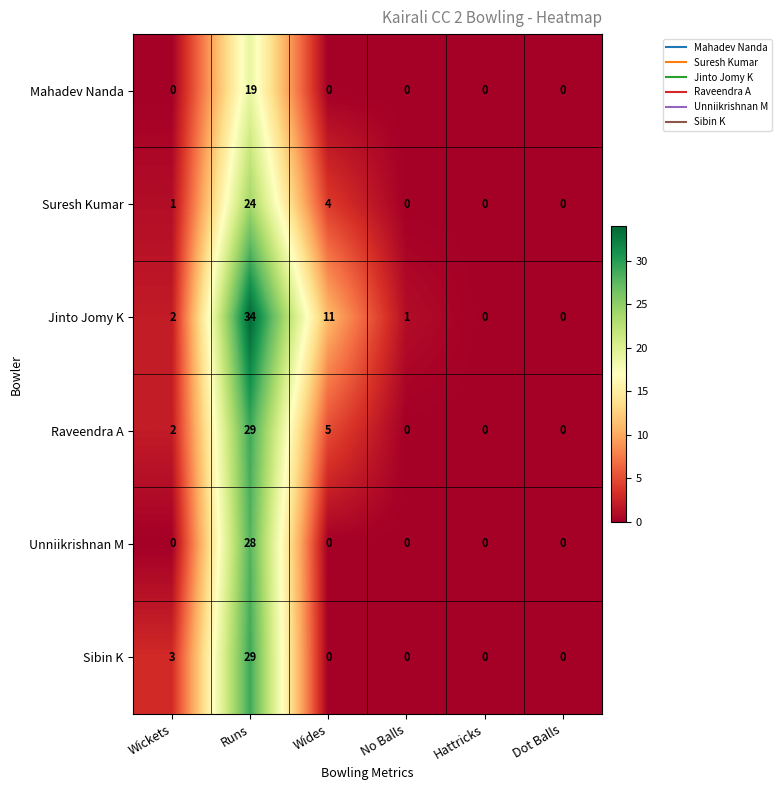

What is the difference between the second highest and second lowest values in the Raveendra A series?

5